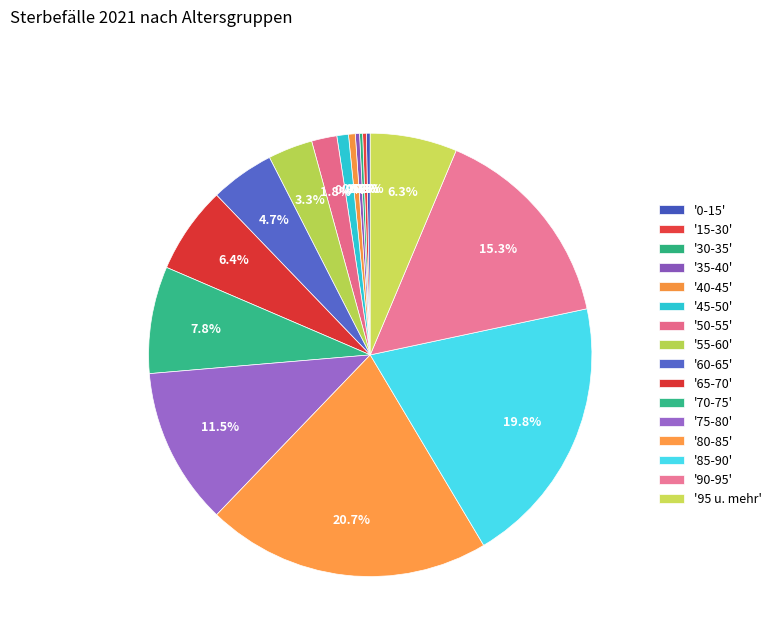

Which category has the biggest portion of the pie?

80-85